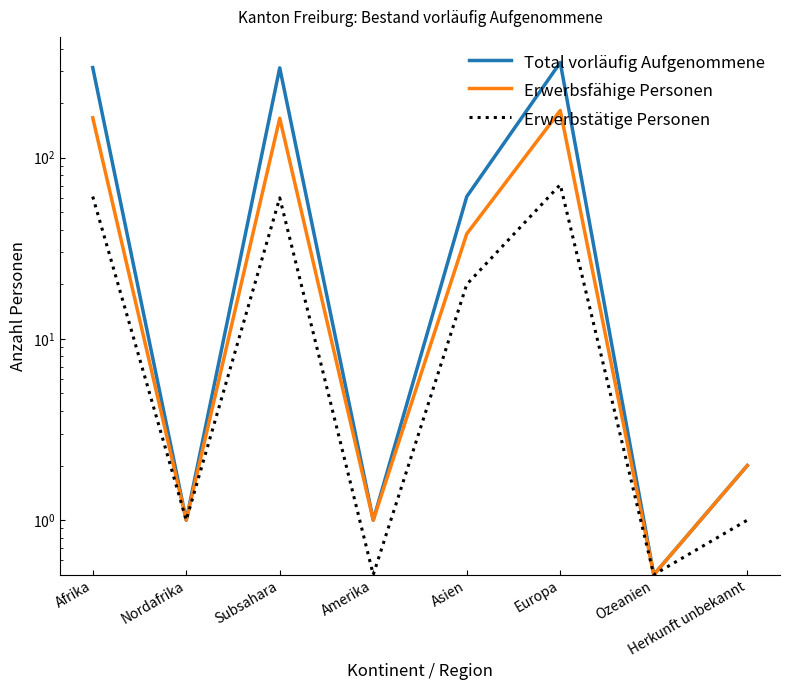

What is the label of the 3rd point from the left?

Subsahara